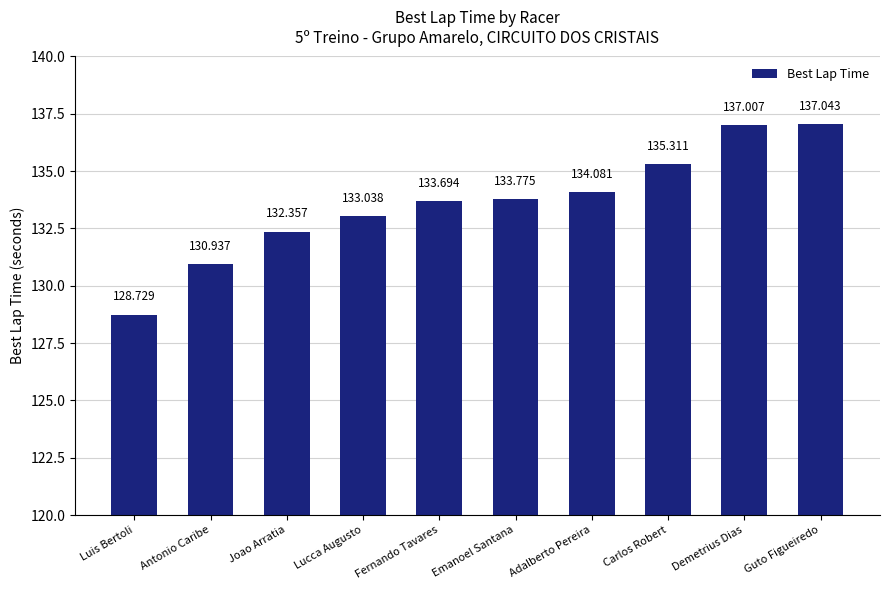

What is the sum of the values at Guto Figueiredo and Adalberto Pereira?

271.1